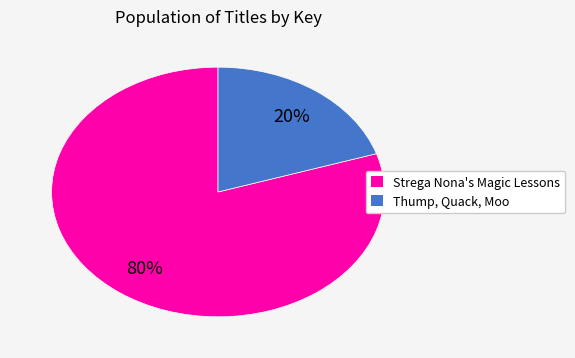

Do Thump, Quack, Moo and Strega Nona's Magic Lessons together represent more than half of the pie?

Yes